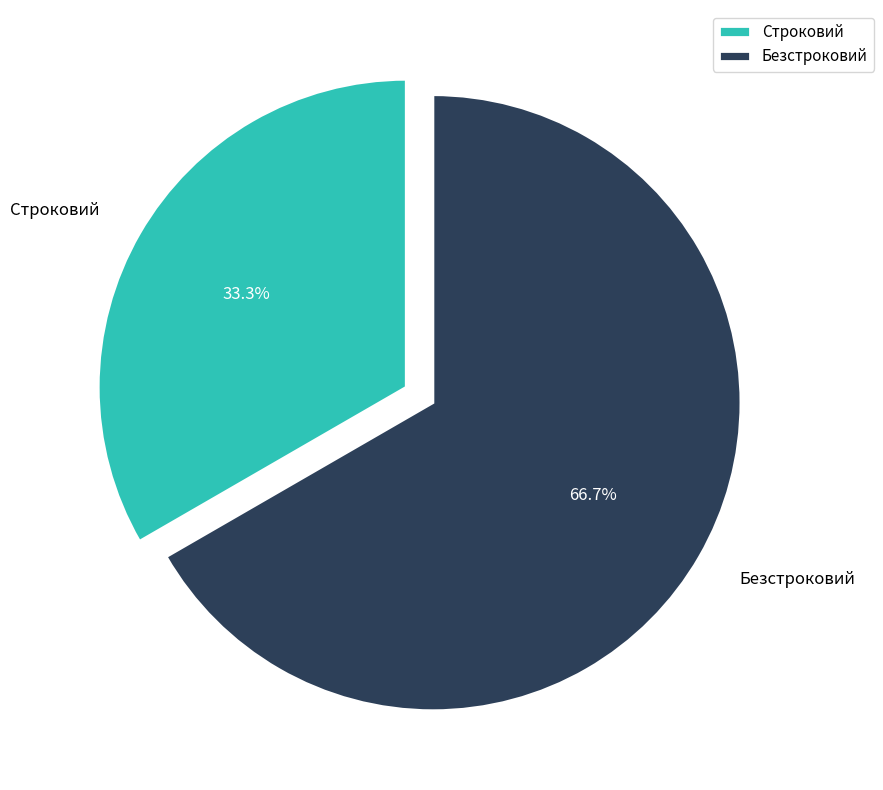

To the nearest percent, what portion does Строковий represent?

33%